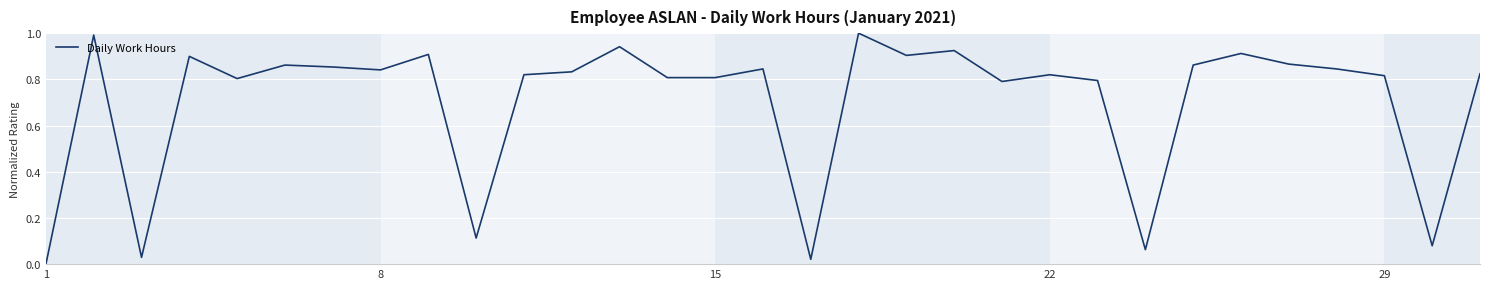

Is this an area chart (filled region under the line)?

No